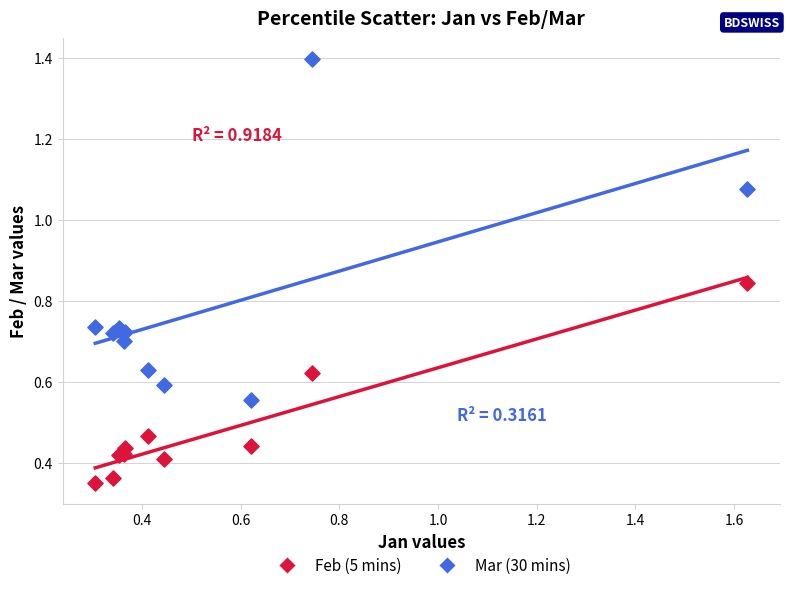

Which series has the largest Y range (max minus min)?

Mar (30 mins)